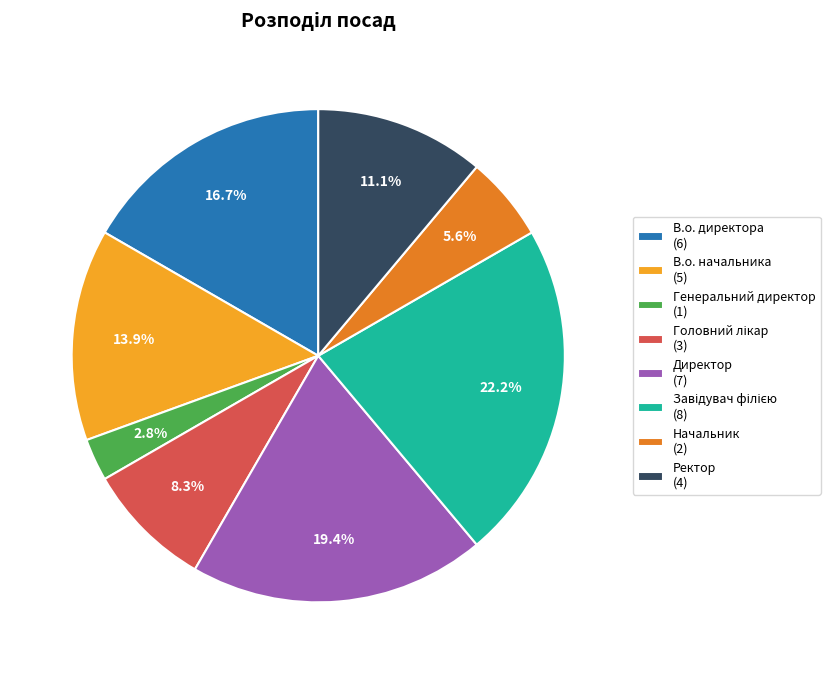

Between Генеральний директор (1) and Директор (7), which is larger?

Директор (7)